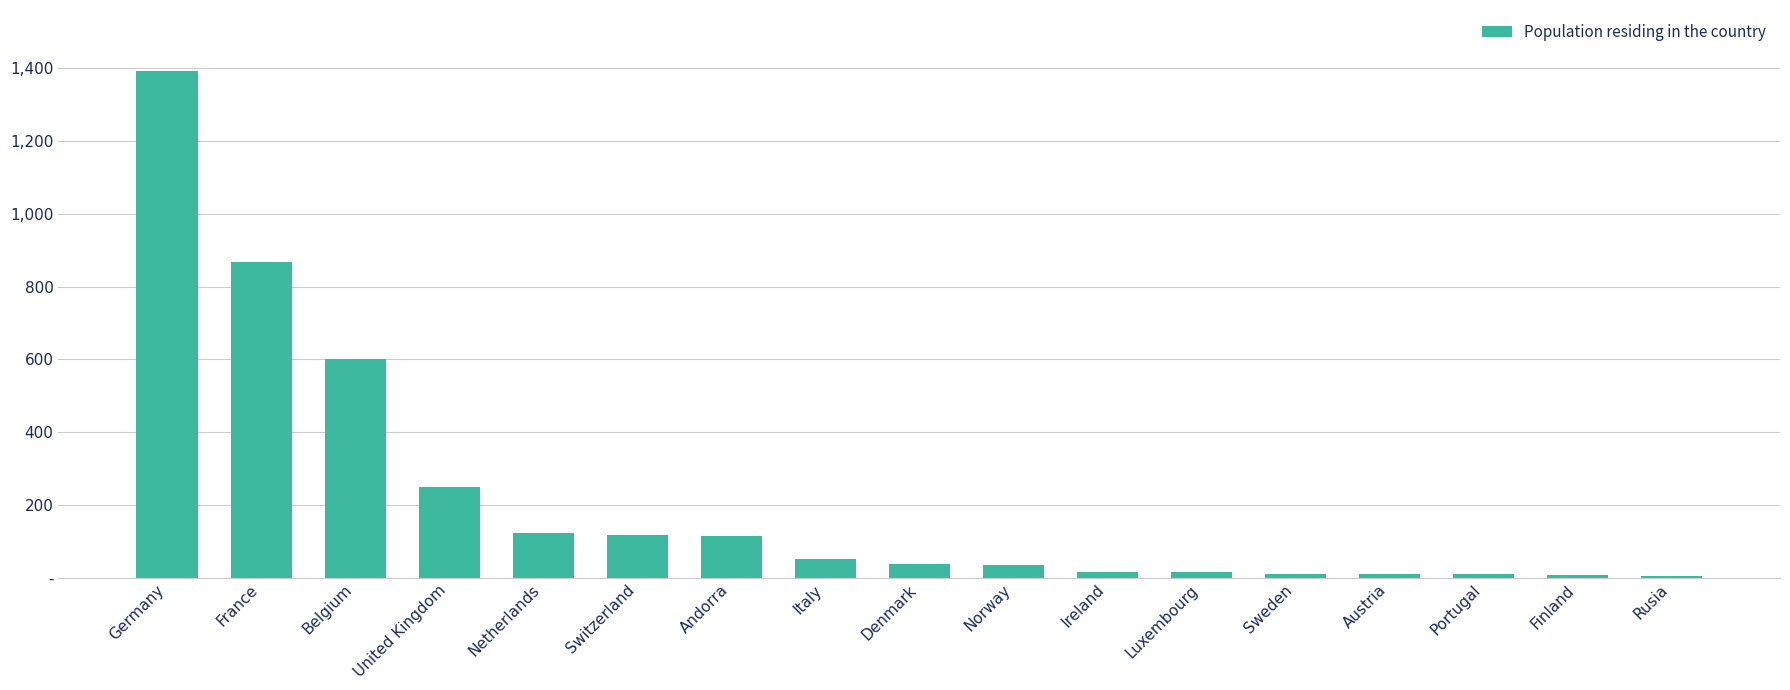

Which label corresponds to the largest value in the chart?

Germany